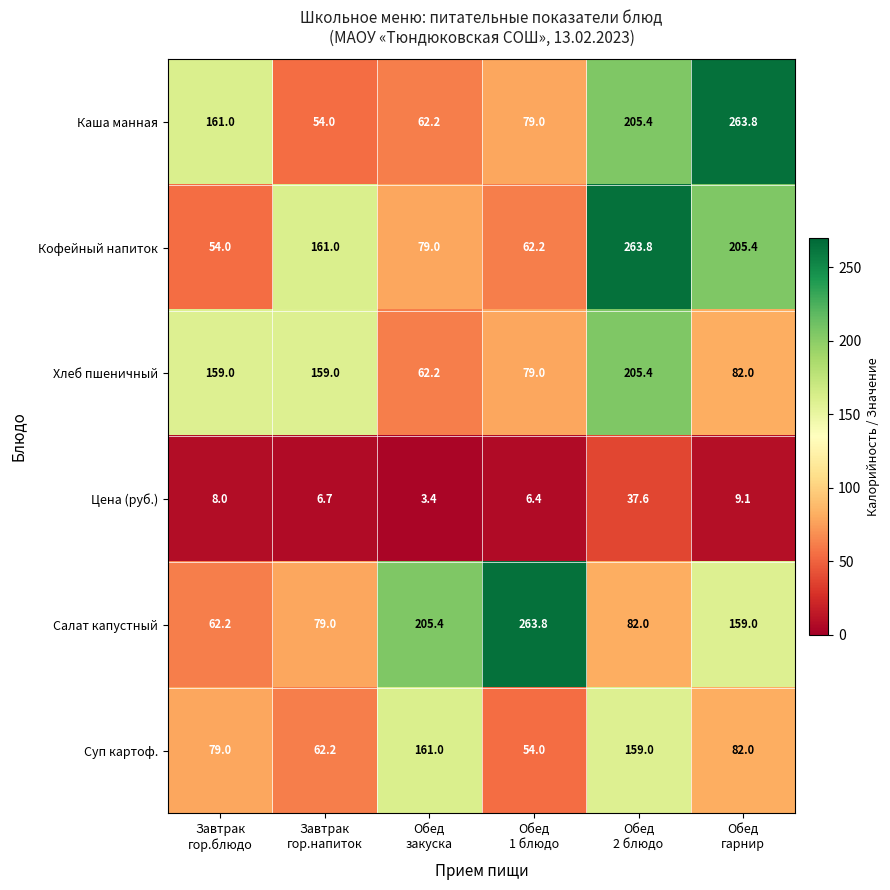

What is the average value of the Каша манная series?

137.6